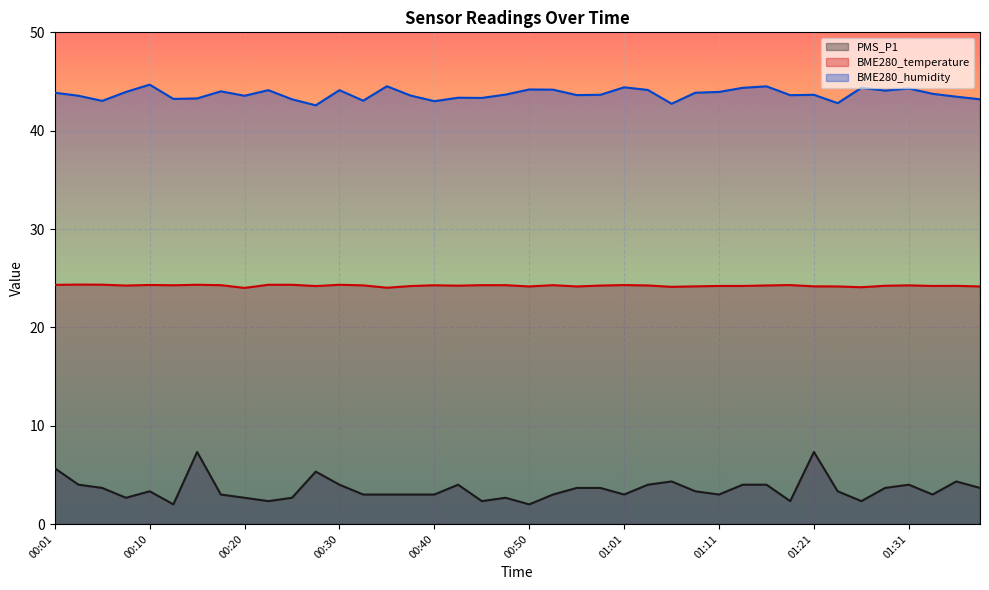

What position from the left is 00:33?

14